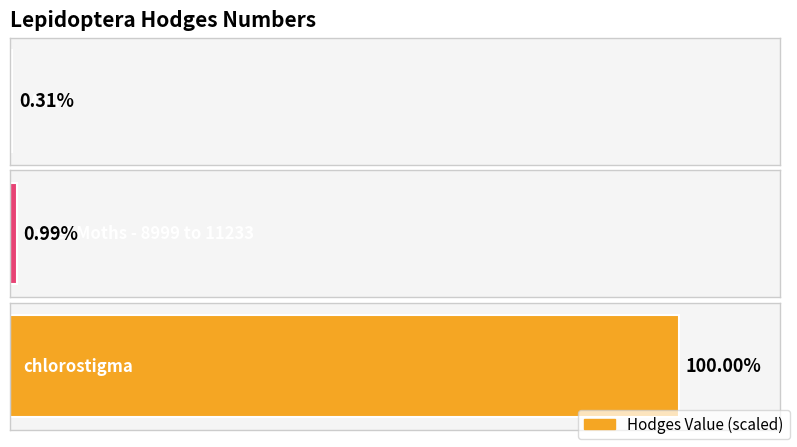

Which category has the lowest value across all series?

Moths